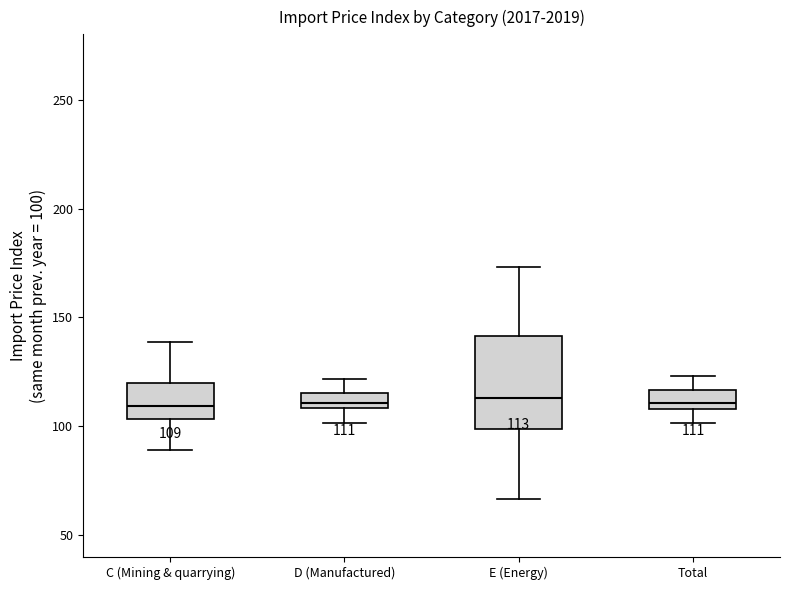

Comparing the boxes themselves (not the whiskers), which one is the tallest?

E (Energy)